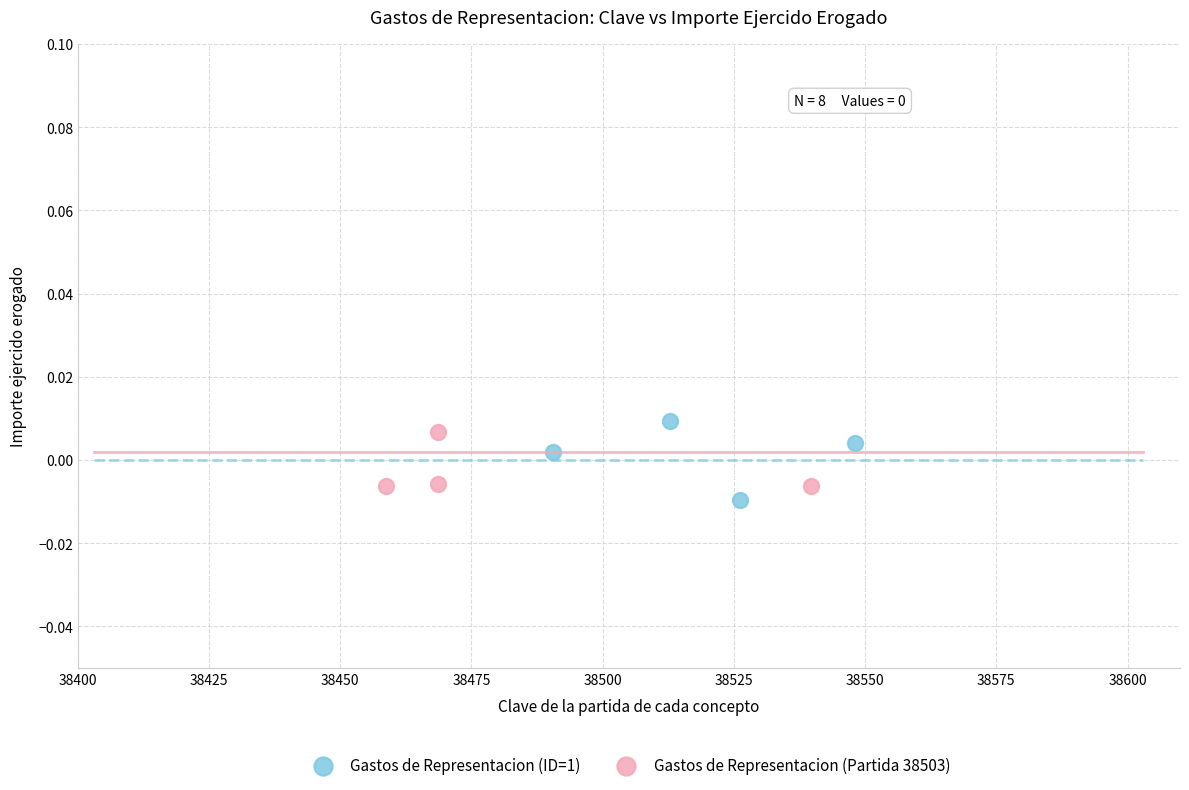

Which series contains the highest Y value?

Gastos de Representacion (ID=1)